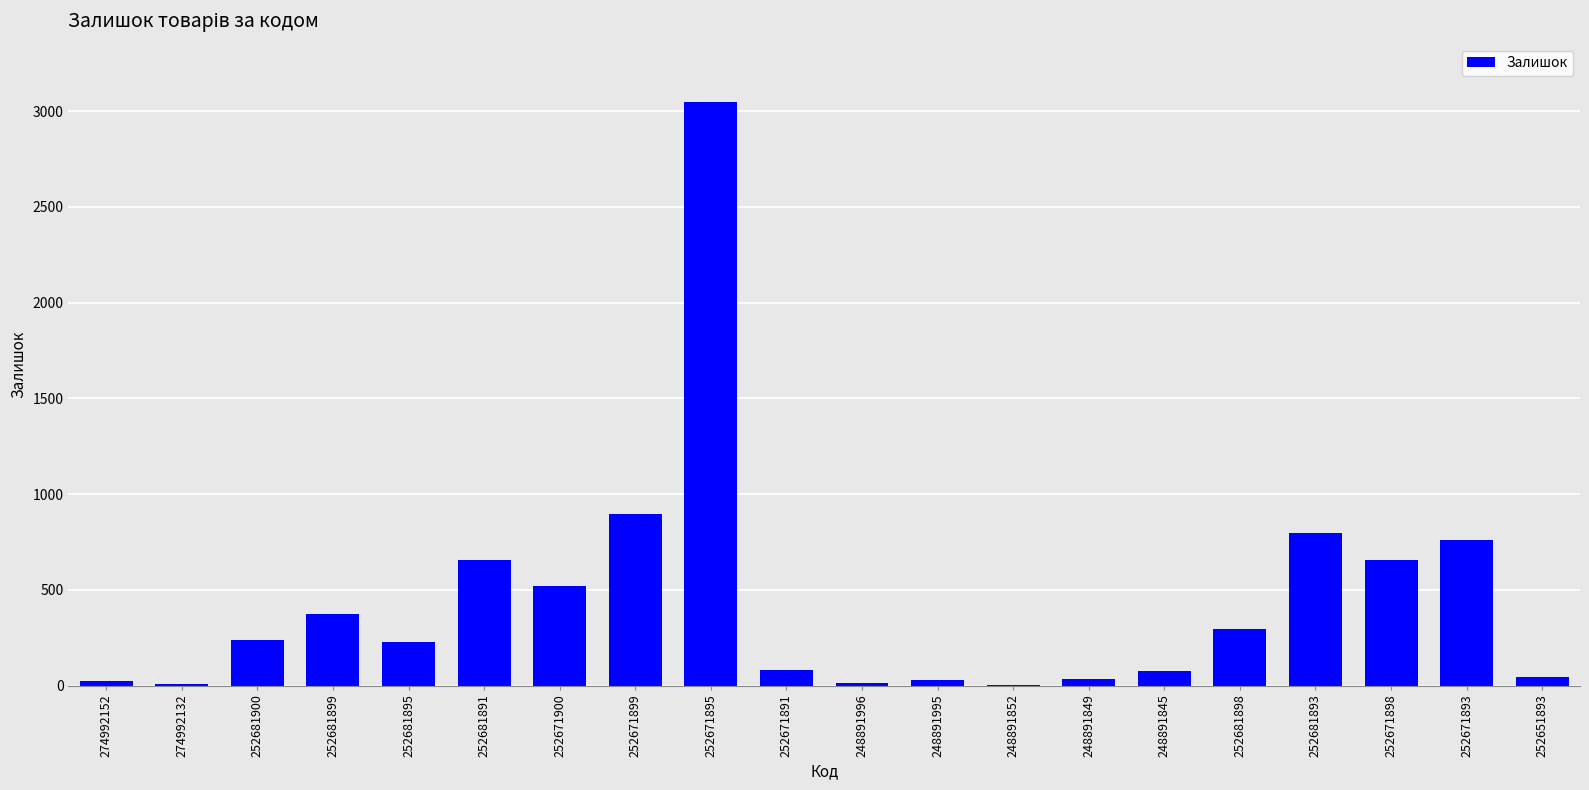

What is the sum of the values at 252681898 and 252671900?

813